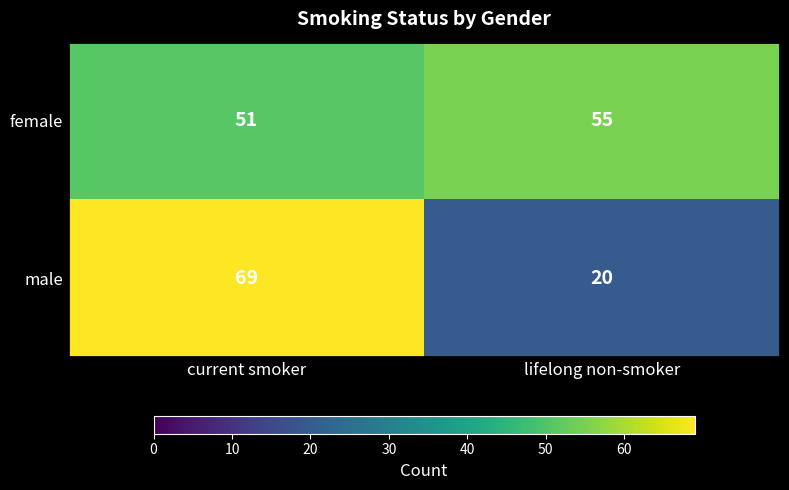

How many series are shown in this chart?

2